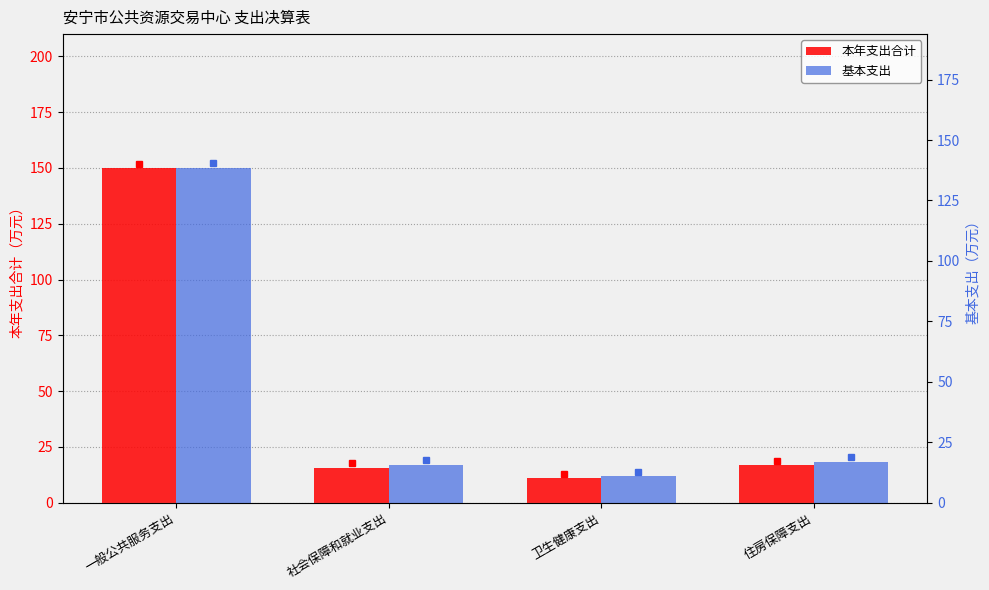

How many values in the 本年支出合计 series are below 16?

2